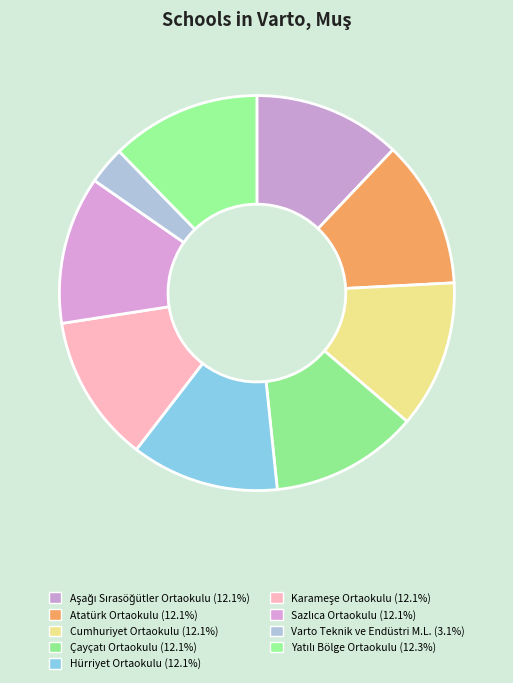

Count the number of slices in the pie.

9